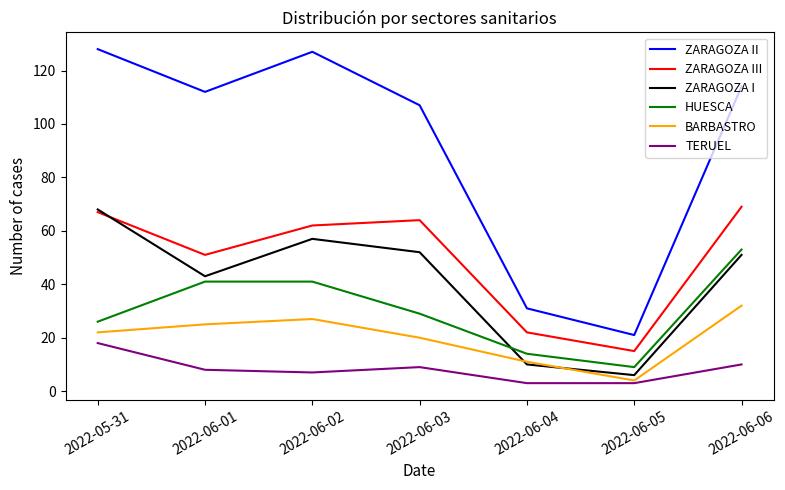

What are all the series names shown in the legend?

ZARAGOZA II, ZARAGOZA III, ZARAGOZA I, HUESCA, BARBASTRO, TERUEL